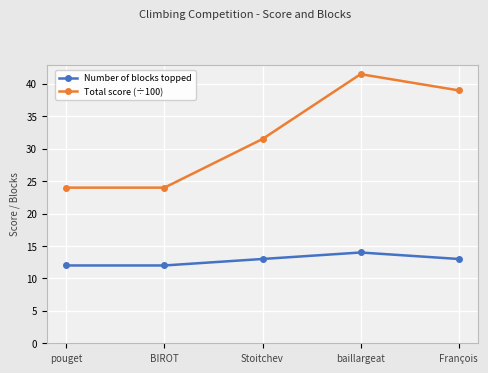

What is the spread (max minus min) of values at baillargeat?

27.5